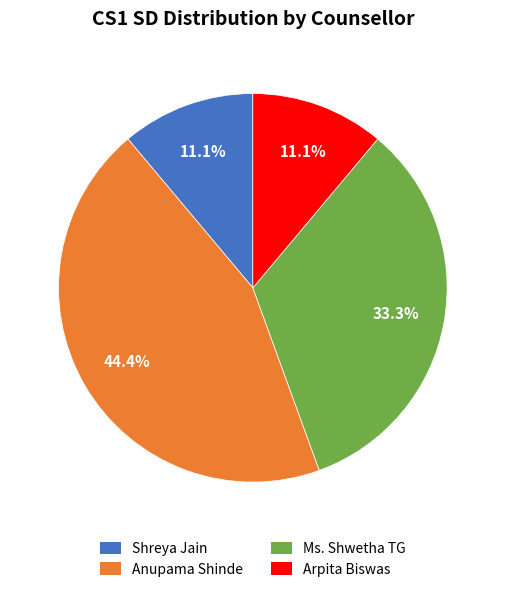

True or false: Ms. Shwetha TG accounts for 45% of the total.

False